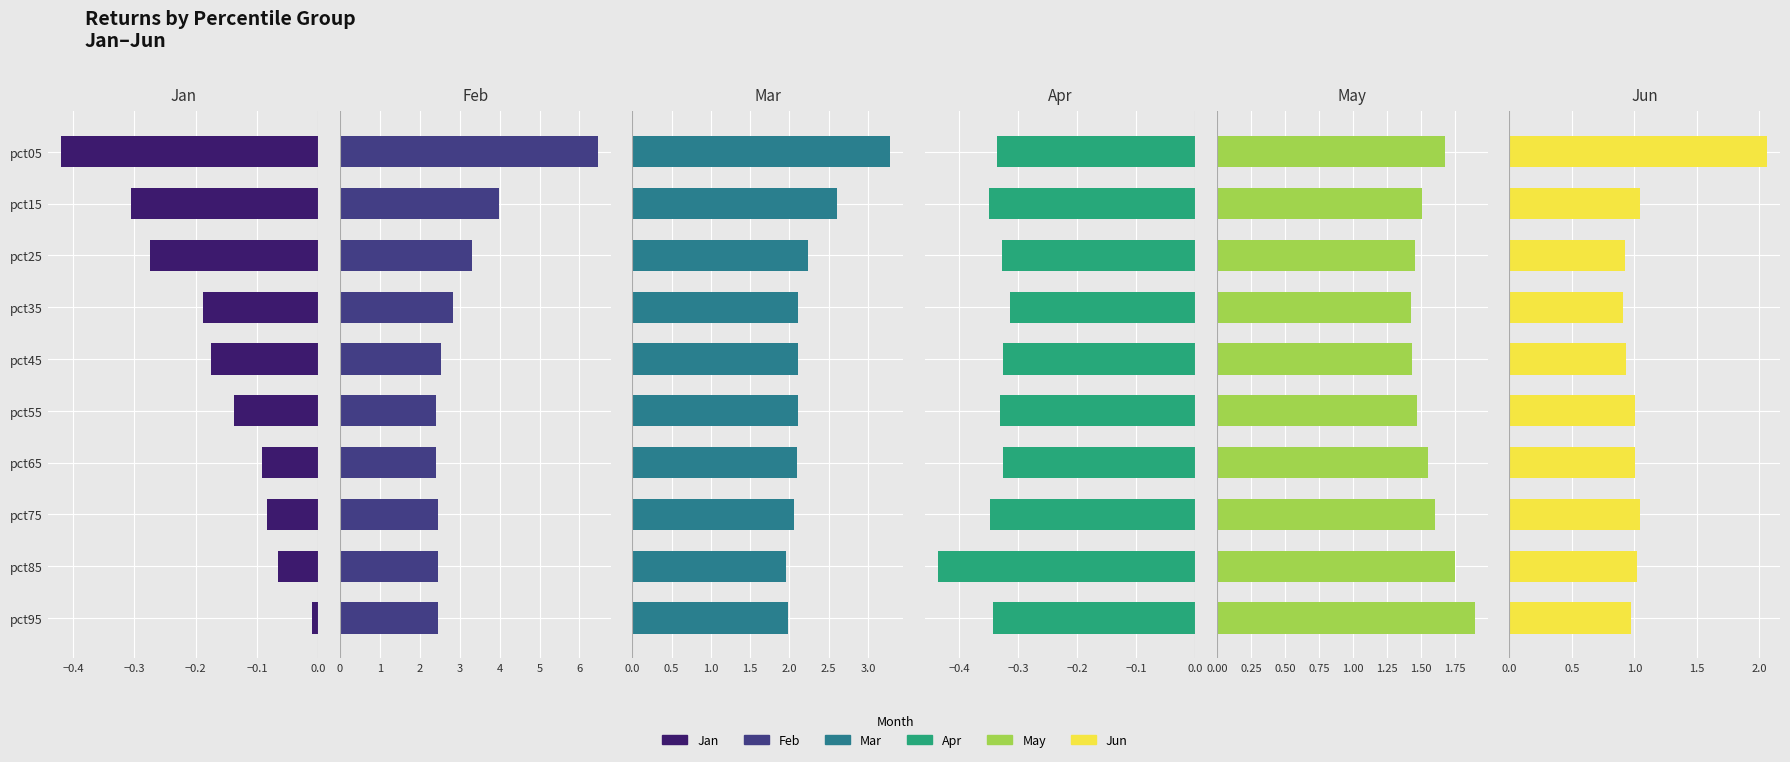

How many groups of bars are there?

10